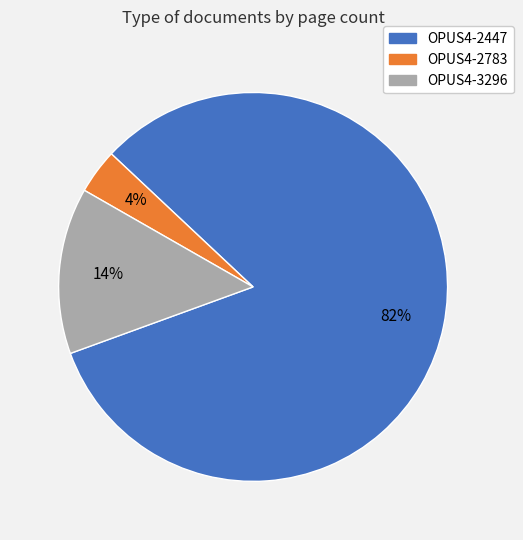

What percentage is the OPUS4-2447 slice, to the nearest percent?

82%